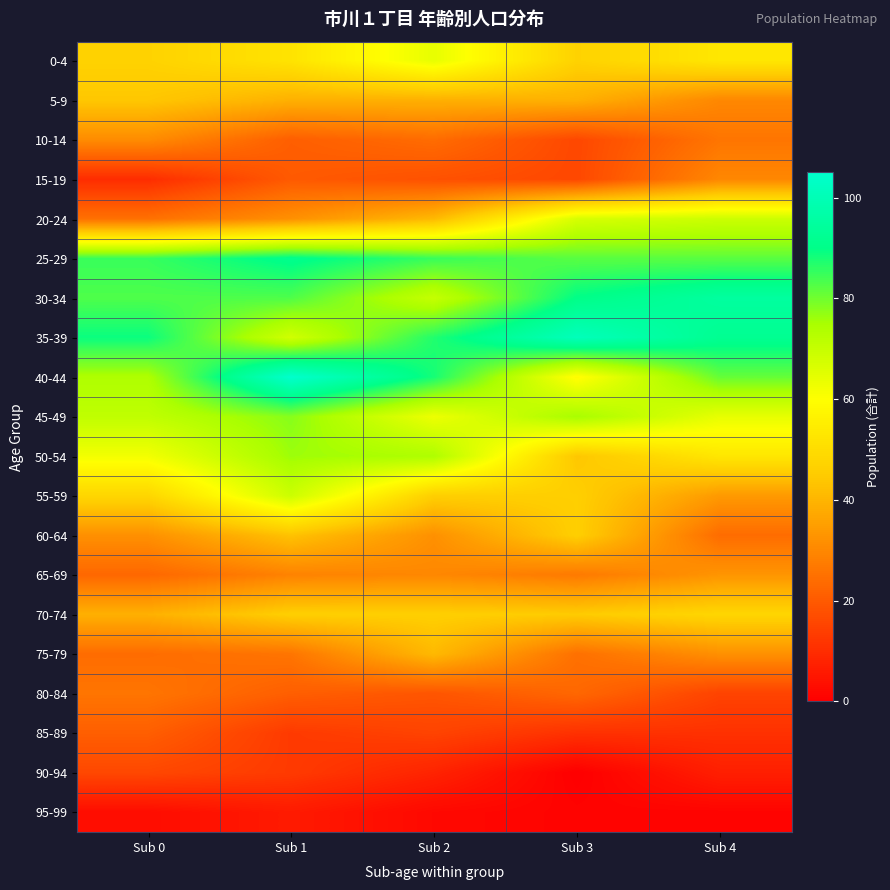

Which series has the largest total across all categories?

35-39